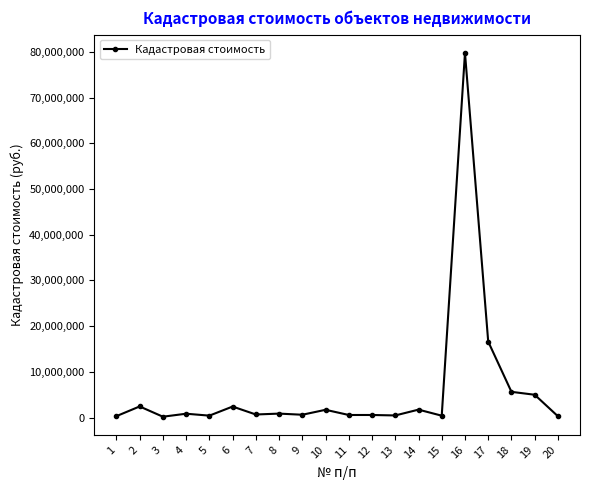

What is the greatest value displayed?

79780443.4